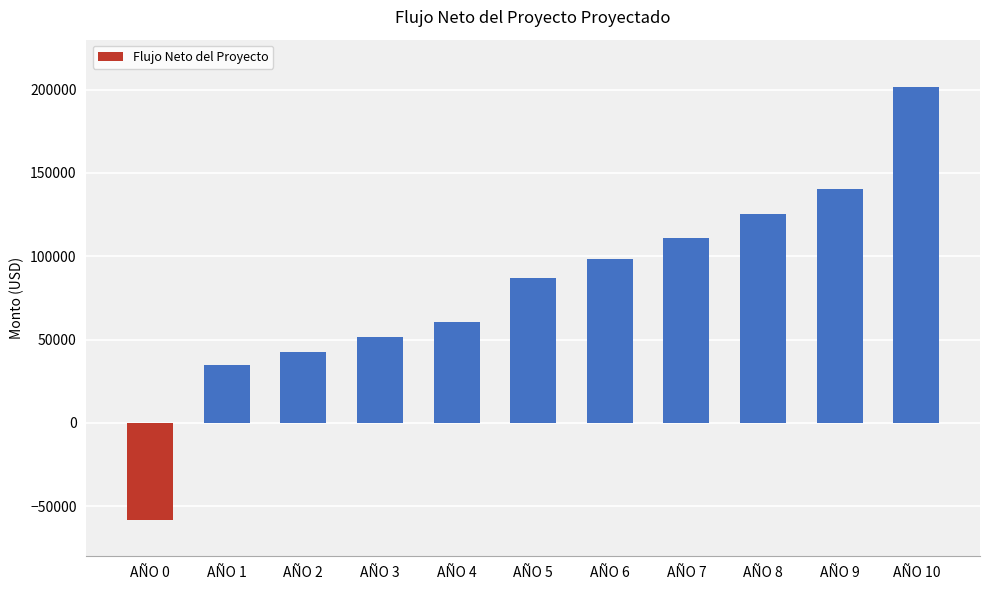

Read the value at AÑO 2.

42627.3